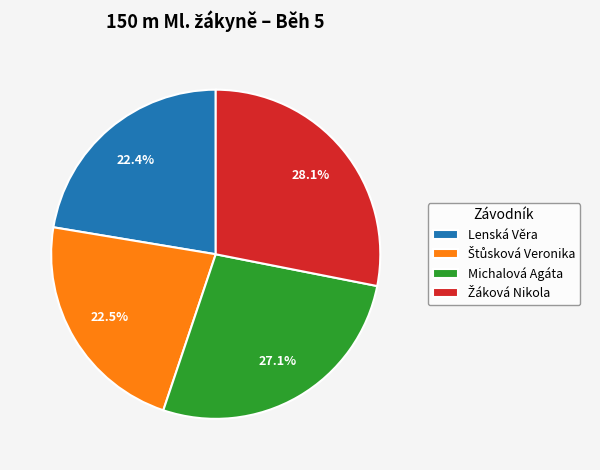

What percentage is NOT represented by Lenská Věra?

77.6%